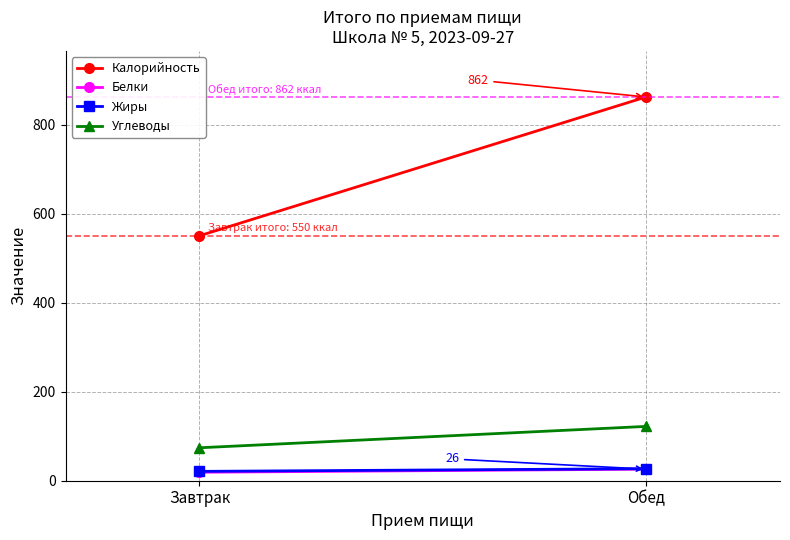

Count the Белки values in the range 19 to 26.

2